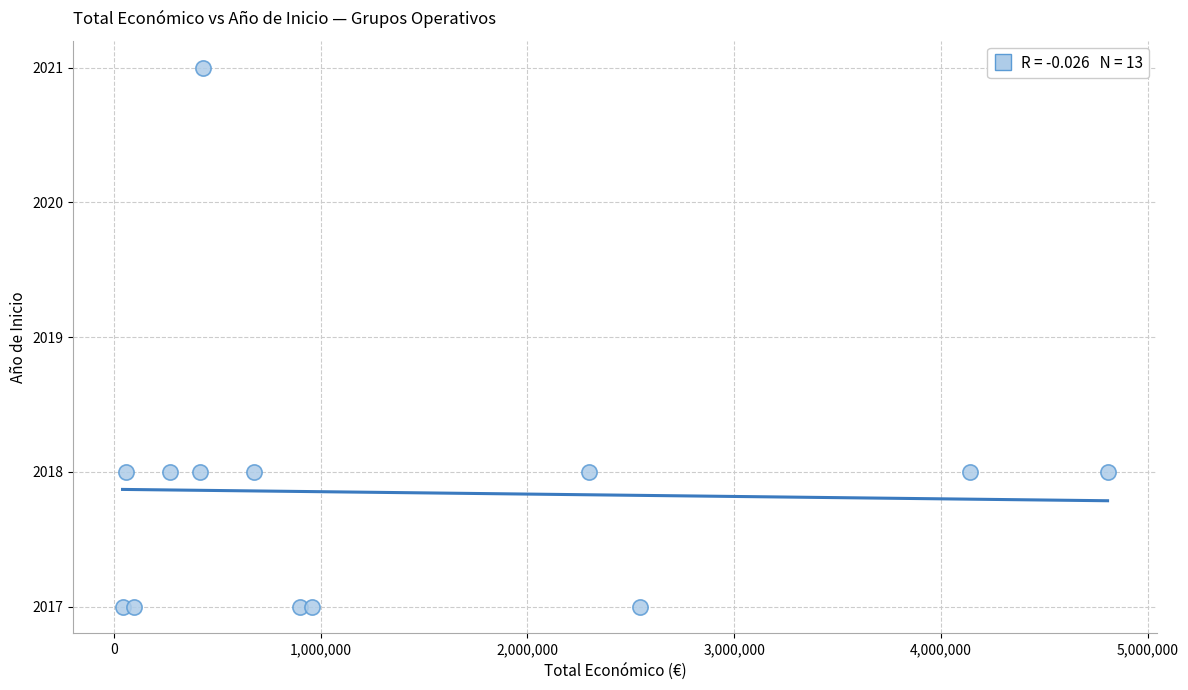

What is the range of Y values (max minus min)?

4